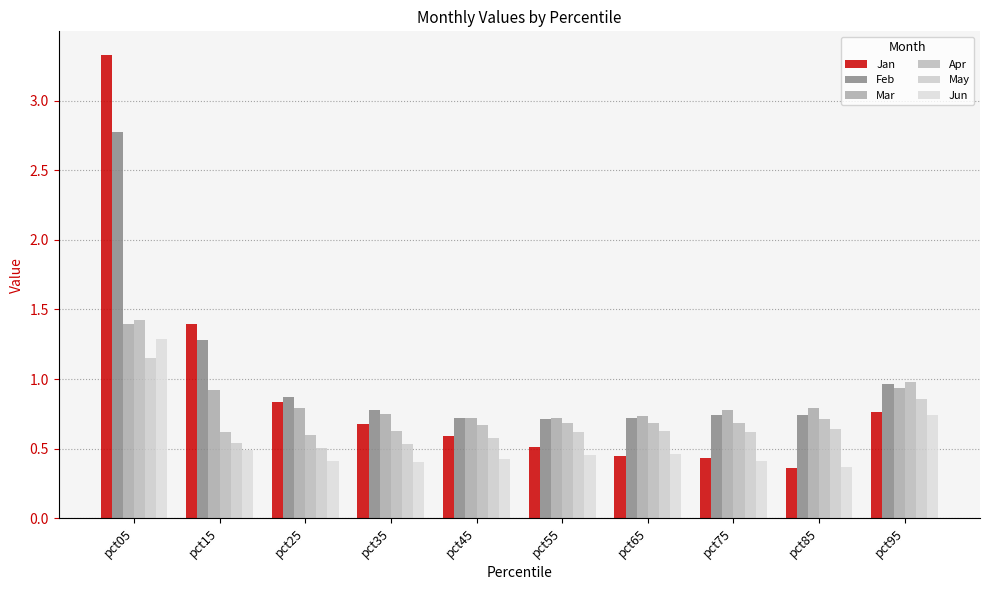

At which label is Apr closest to 1?

pct95